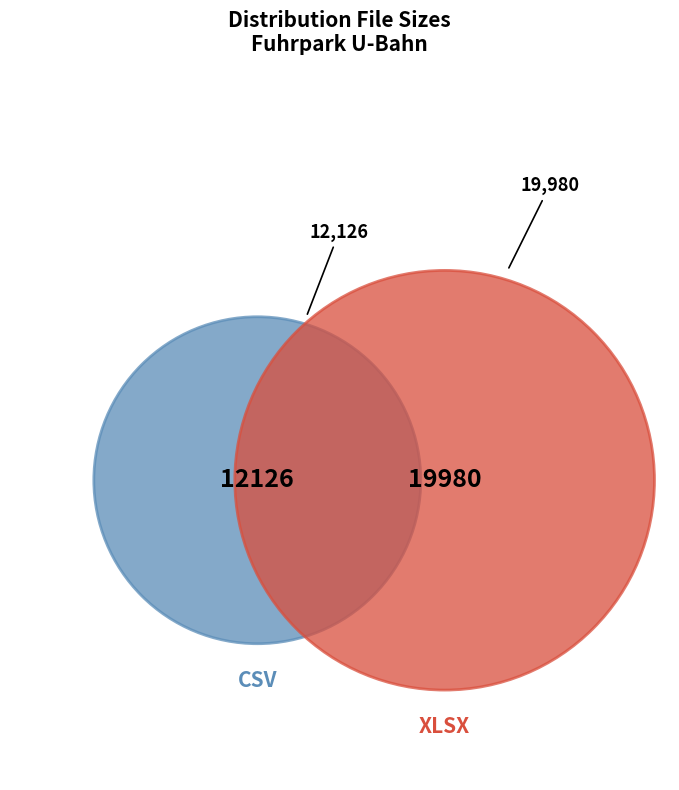

True or false: CSV accounts for 38% of the total.

True